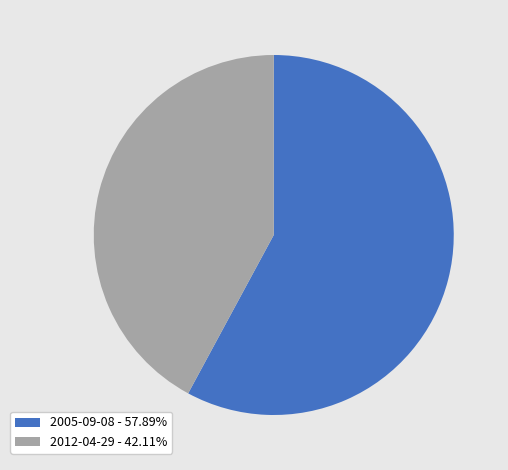

Combined, do 2012-04-29 - 42.11% and 2005-09-08 - 57.89% account for over 50%?

Yes